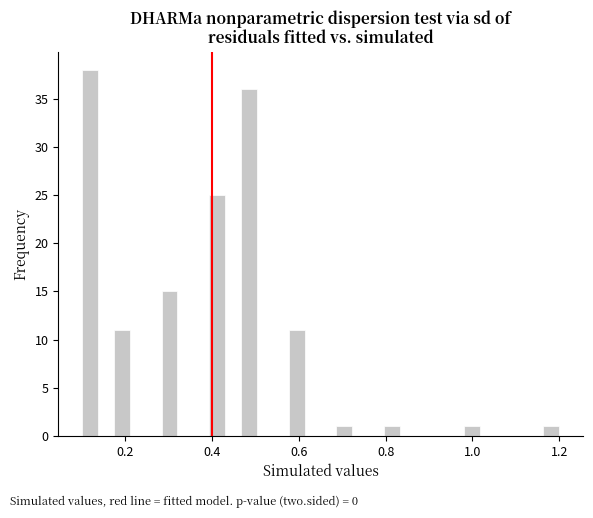

Around what value on the x-axis is the tallest bar? Give the approximate position of its centre, as read against the axis.

0.12